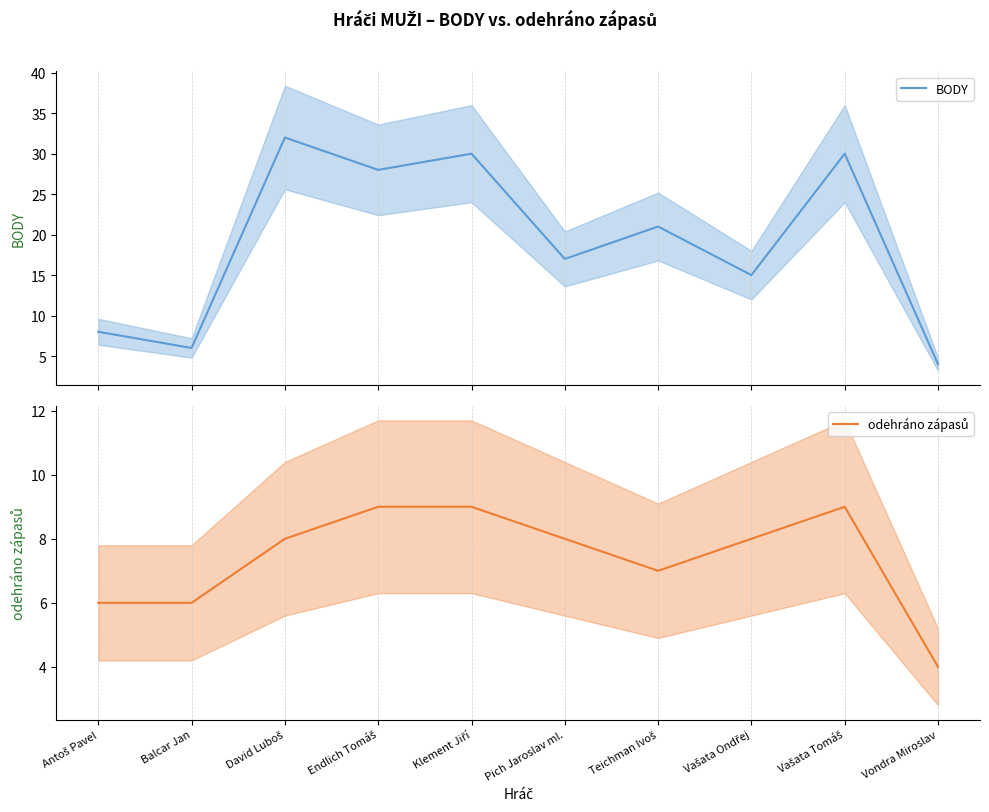

Which series has the largest total across all categories?

BODY